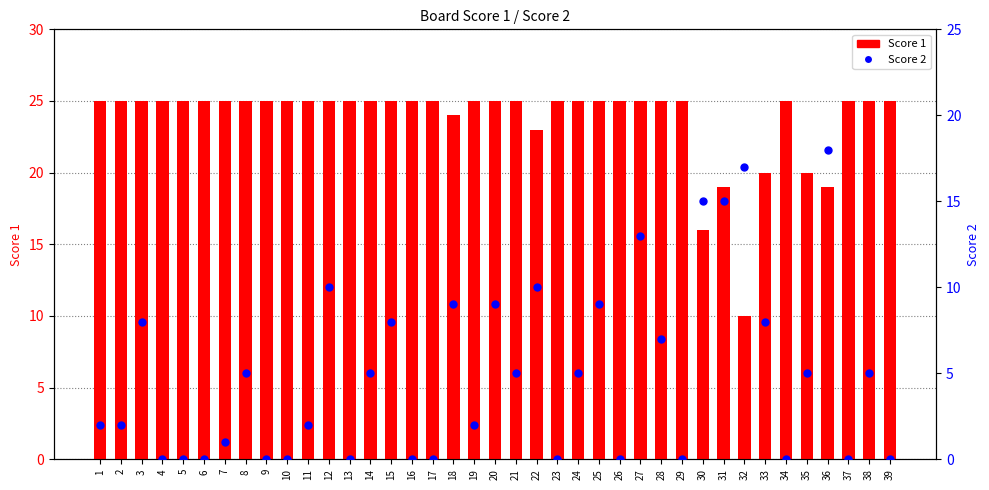

Which series reaches the minimum Y coordinate?

Score 2